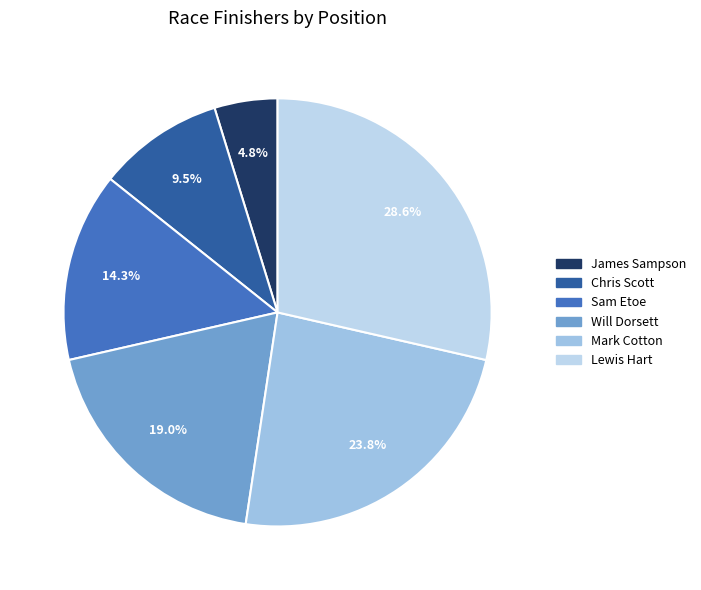

To the nearest percent, what portion does Lewis Hart represent?

29%